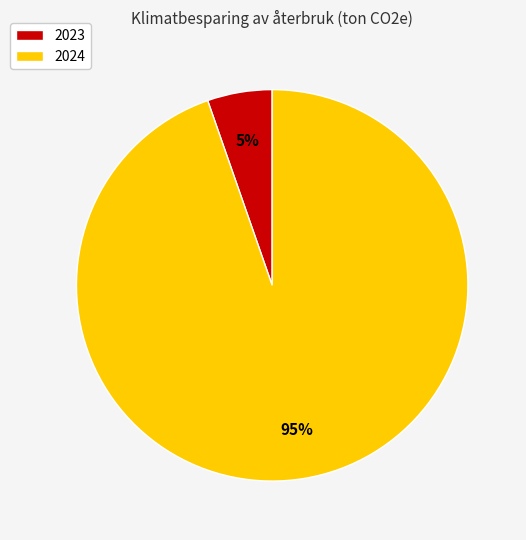

Count the number of slices in the pie.

2